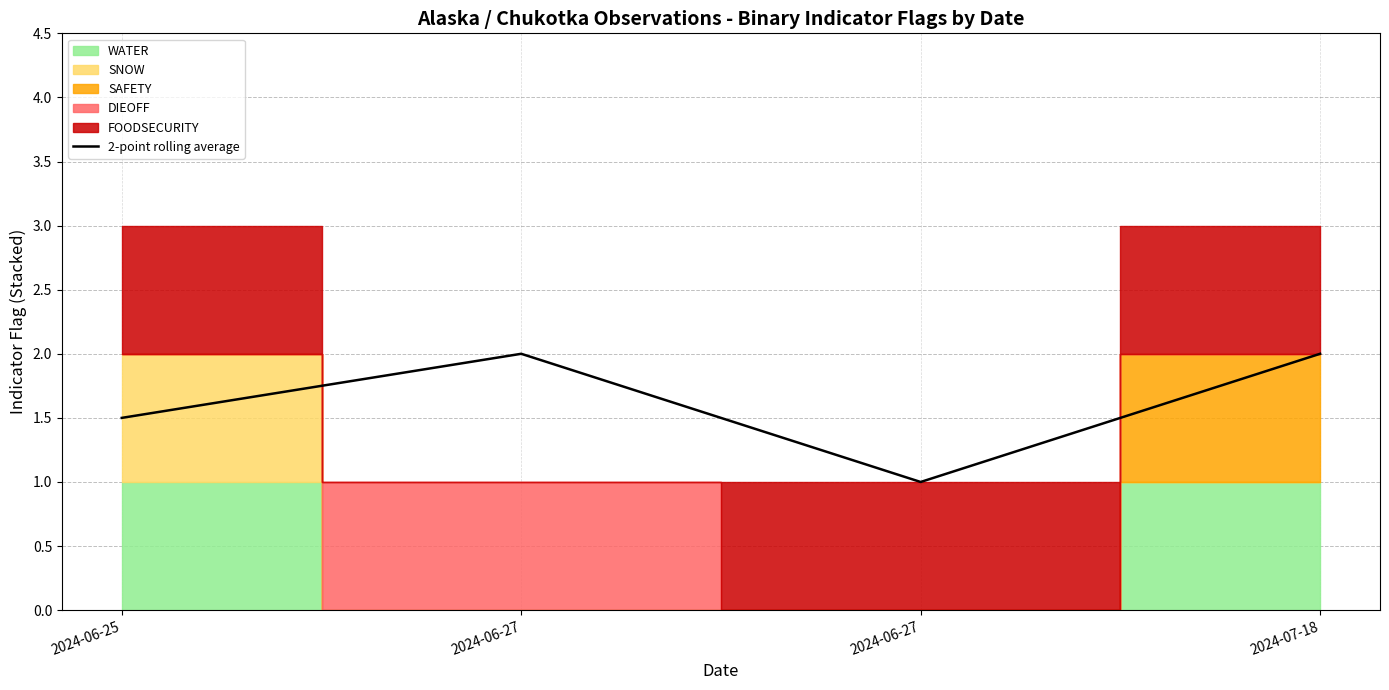

How many data points are less than 2?

2